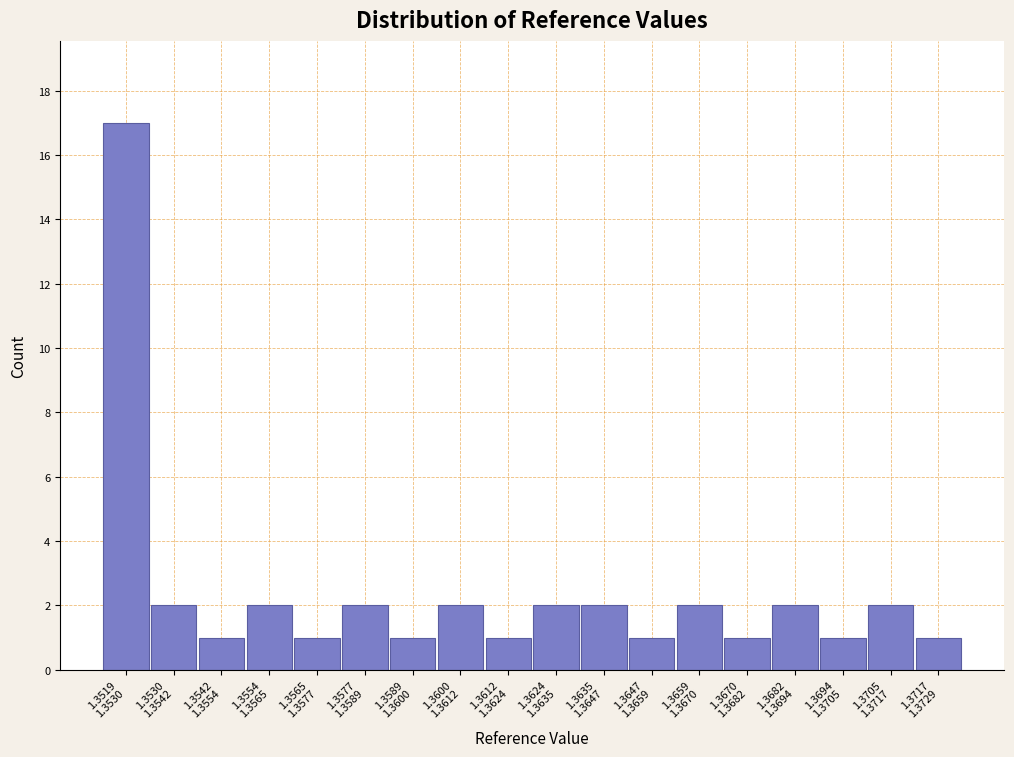

Reading left to right, transcribe all the data shown in this chart.

17	2	1	2	1	2	1	2	1	2	2	1	2	1	2	1	2	1